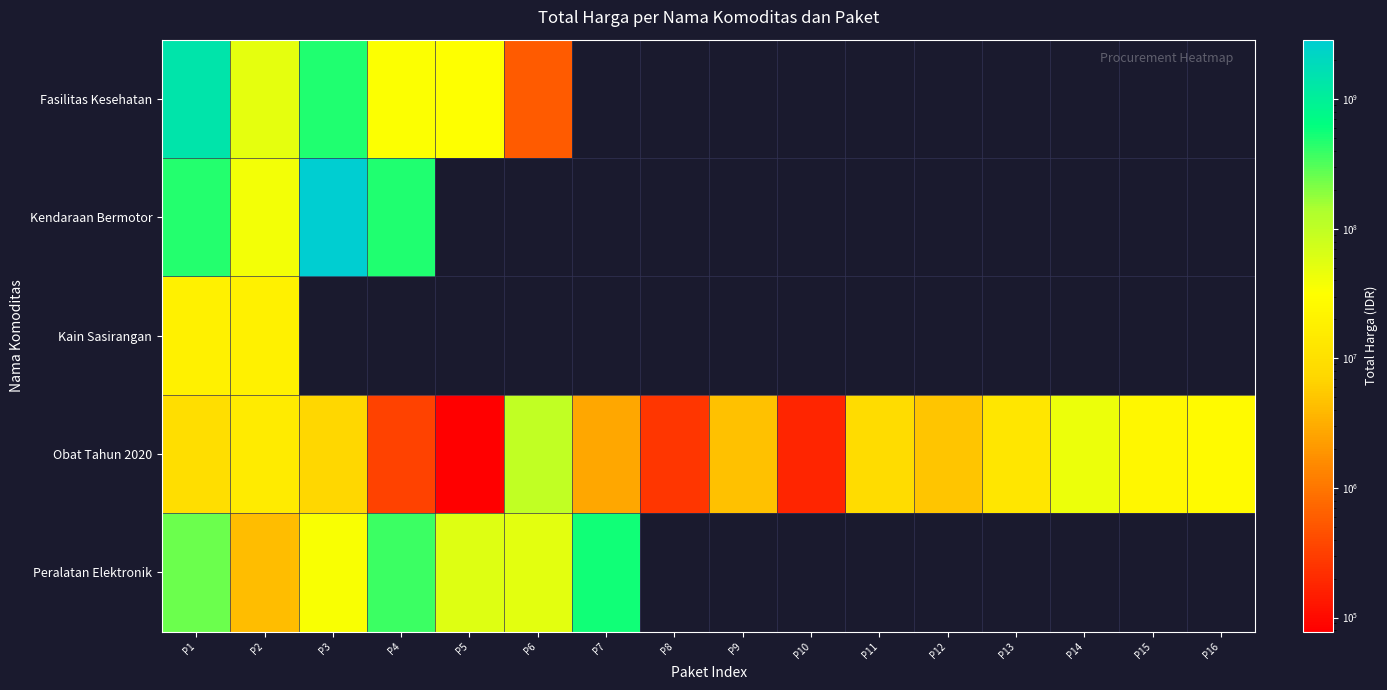

Between P4 and P15, which is larger?

P15